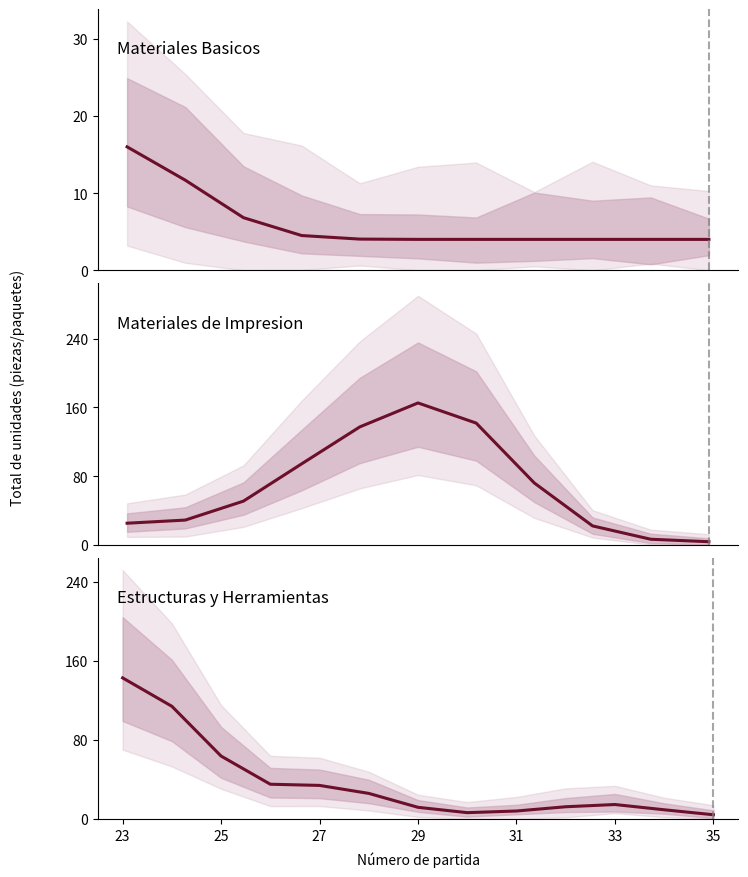

How many lines are shown in the chart?

1